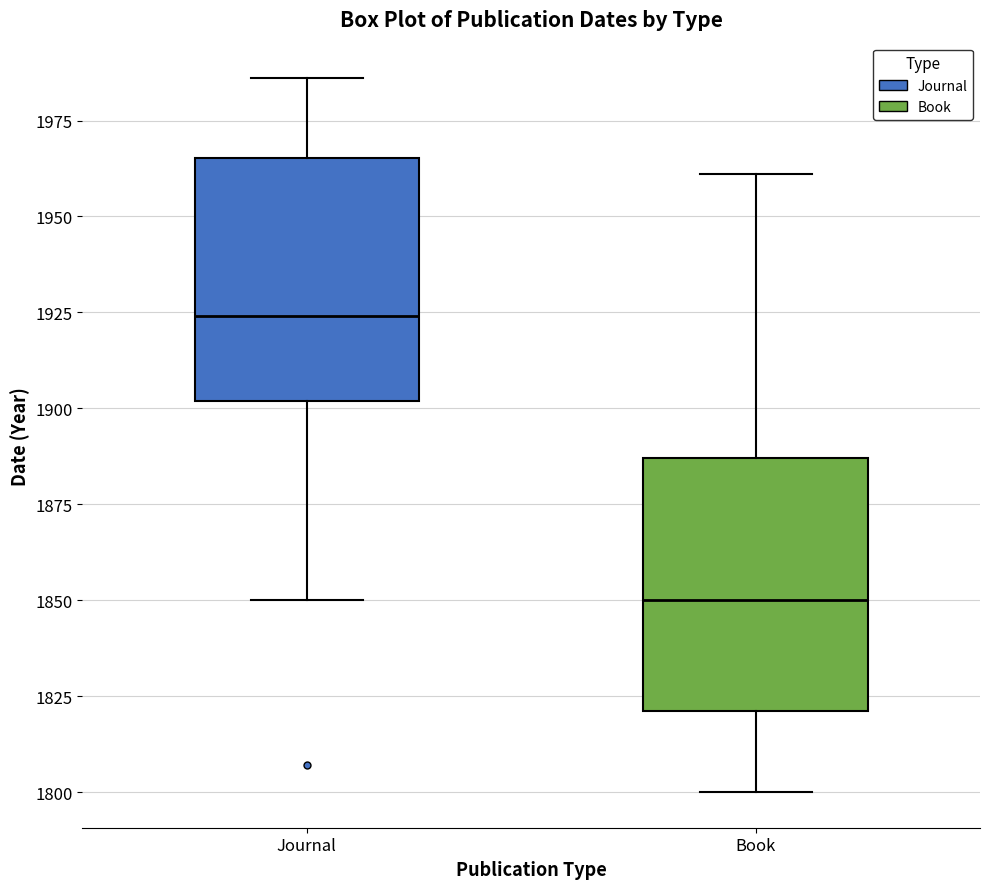

Which box's median line is the lowest?

Book